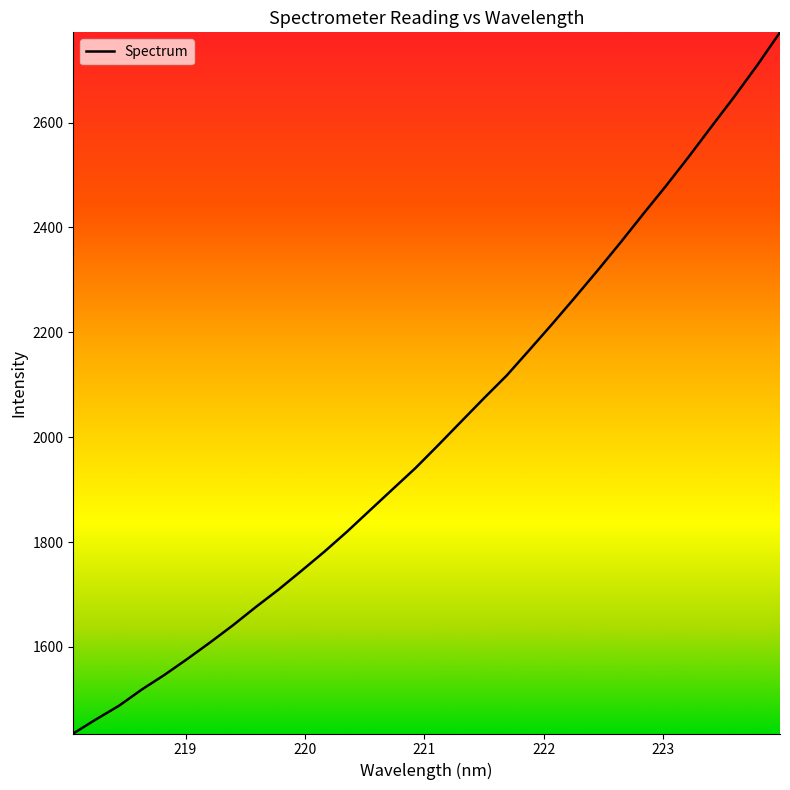

What is the smallest value displayed?

1434.8